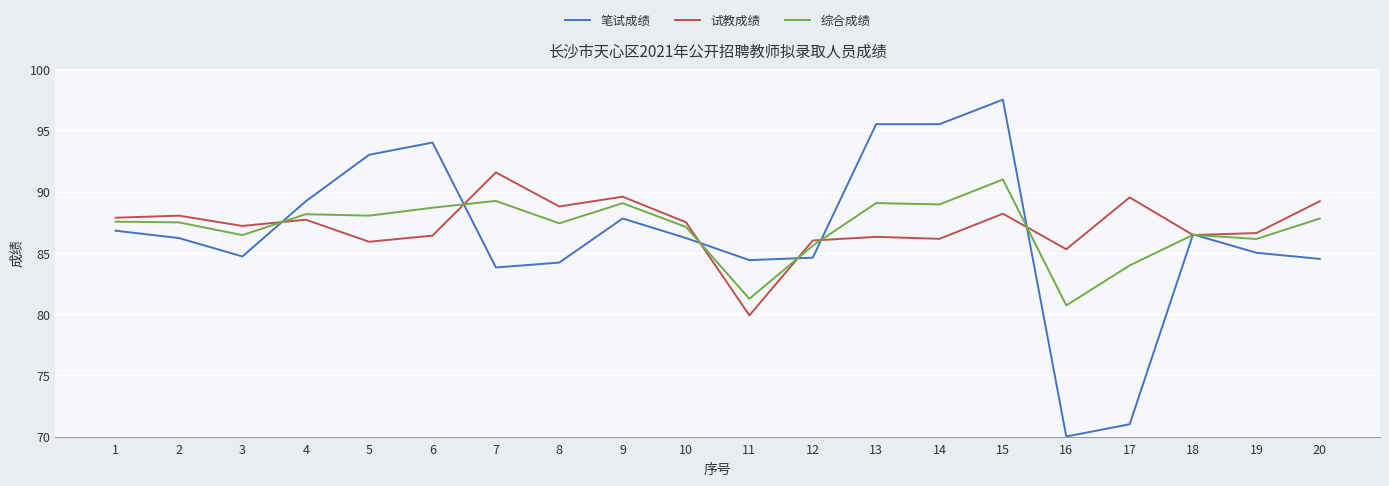

What is the spread (max minus min) of values at 9?

1.8